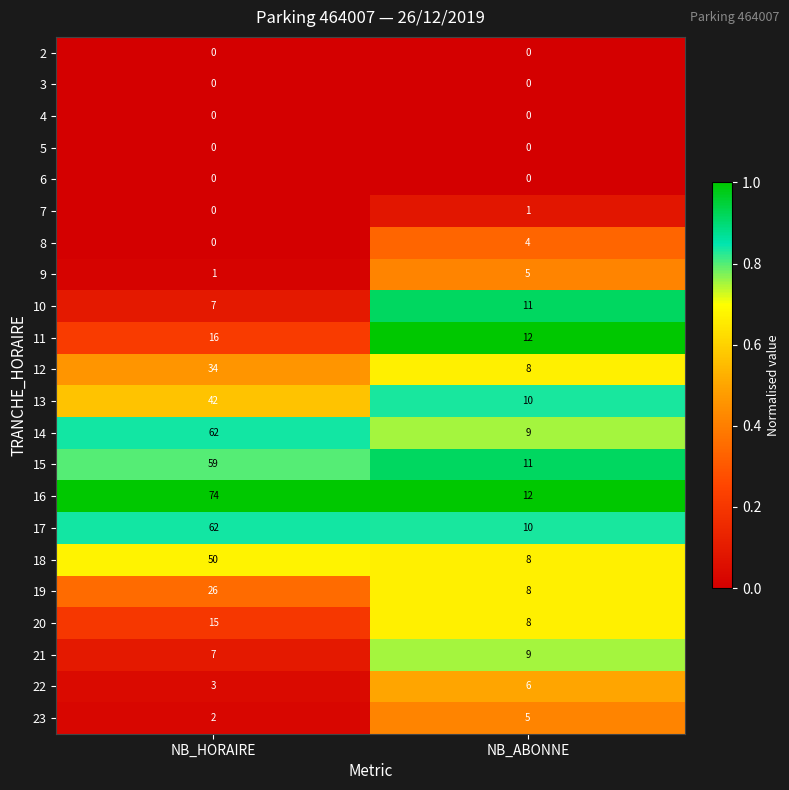

At which label is 21 closest to 8?

NB_HORAIRE